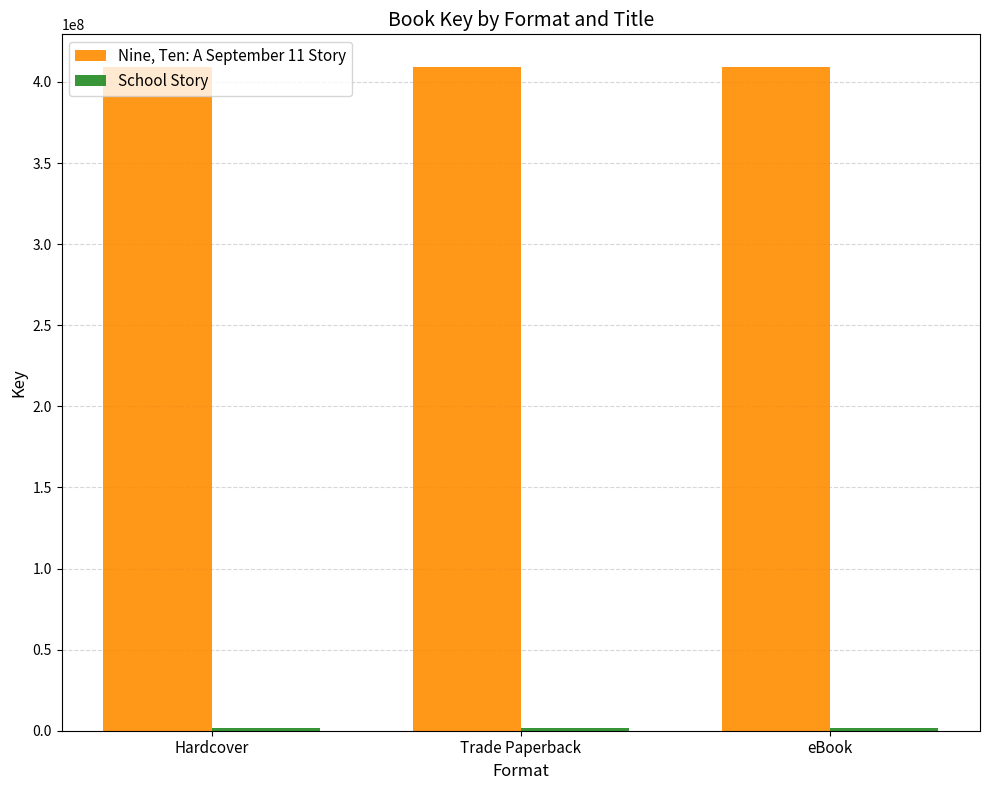

The value of Nine, Ten: A September 11 Story at Hardcover is 408889795. True or false?

True